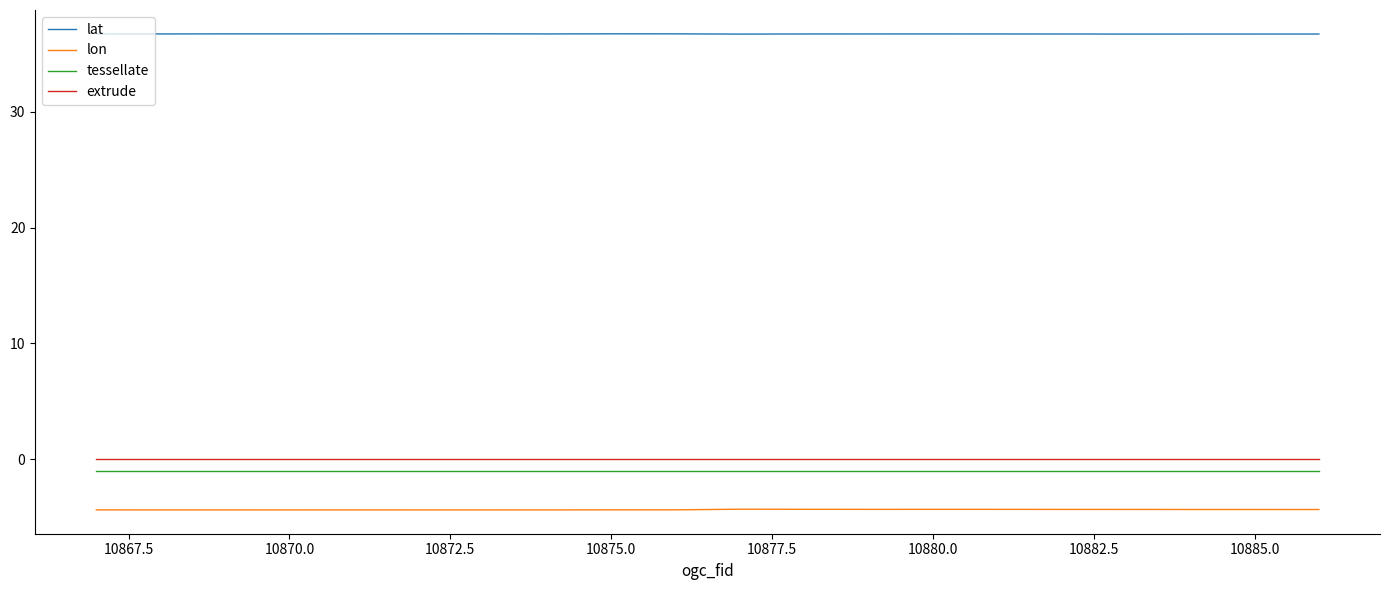

At how many categories does at least one series exceed 16?

20